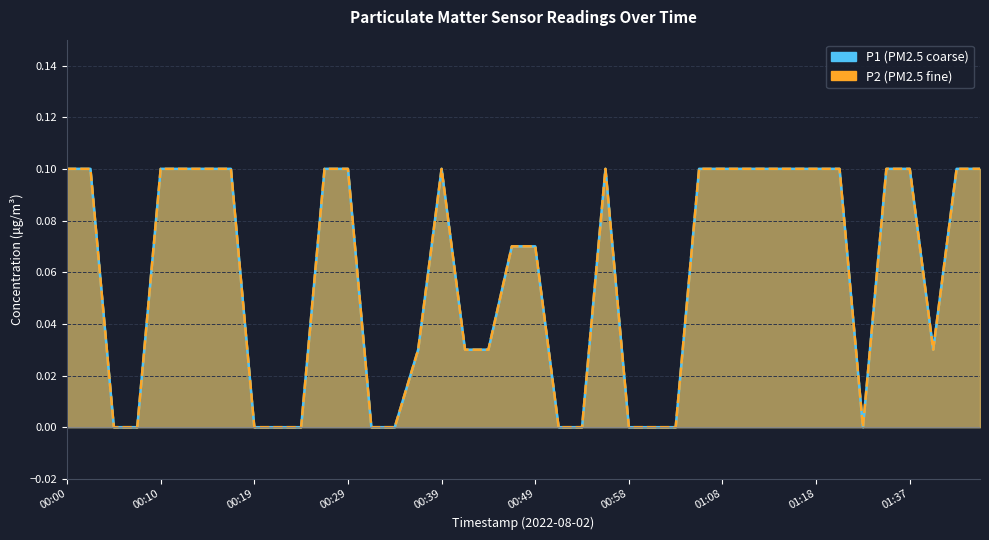

Reading right to left, what are all the values shown in this chart?

P1: 01:44=0.1	01:42=0.1	01:39=0.0	01:37=0.1	01:29=0.1	01:26=0.0	01:23=0.1	01:18=0.1	01:15=0.1	01:13=0.1	01:10=0.1	01:08=0.1	01:06=0.1	01:03=0.0	01:01=0.0	00:58=0.0	00:56=0.1	00:53=0.0	00:51=0.0	00:49=0.1	00:46=0.1	00:44=0.0	00:41=0.0	00:39=0.1	00:36=0.0	00:34=0.0	00:31=0.0	00:29=0.1	00:27=0.1	00:24=0.0	00:22=0.0	00:19=0.0	00:17=0.1	00:14=0.1	00:12=0.1	00:10=0.1	00:07=0.0	00:05=0.0	00:02=0.1	00:00=0.1
P2: 01:44=0.1	01:42=0.1	01:39=0.0	01:37=0.1	01:29=0.1	01:26=0.0	01:23=0.1	01:18=0.1	01:15=0.1	01:13=0.1	01:10=0.1	01:08=0.1	01:06=0.1	01:03=0.0	01:01=0.0	00:58=0.0	00:56=0.1	00:53=0.0	00:51=0.0	00:49=0.1	00:46=0.1	00:44=0.0	00:41=0.0	00:39=0.1	00:36=0.0	00:34=0.0	00:31=0.0	00:29=0.1	00:27=0.1	00:24=0.0	00:22=0.0	00:19=0.0	00:17=0.1	00:14=0.1	00:12=0.1	00:10=0.1	00:07=0.0	00:05=0.0	00:02=0.1	00:00=0.1